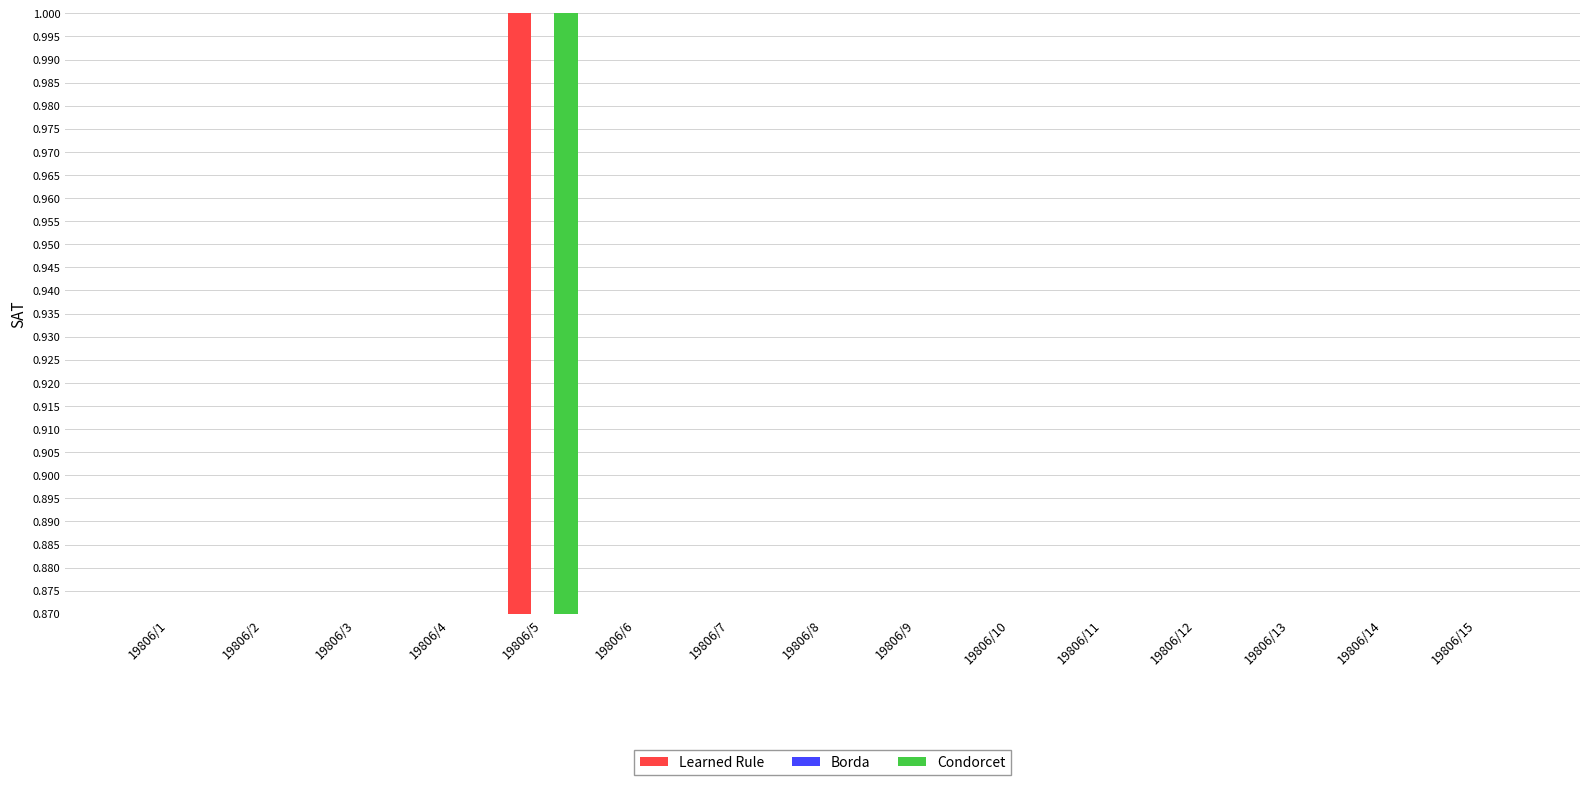

How many bars are there in each group?

3